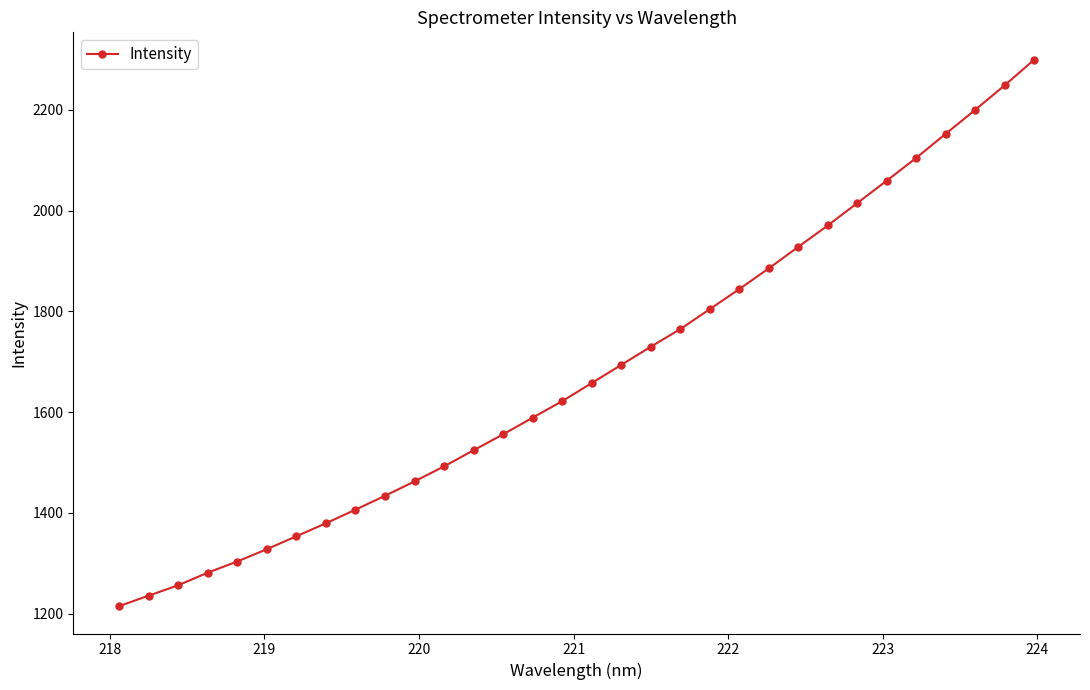

What is the smallest value displayed?

1214.8